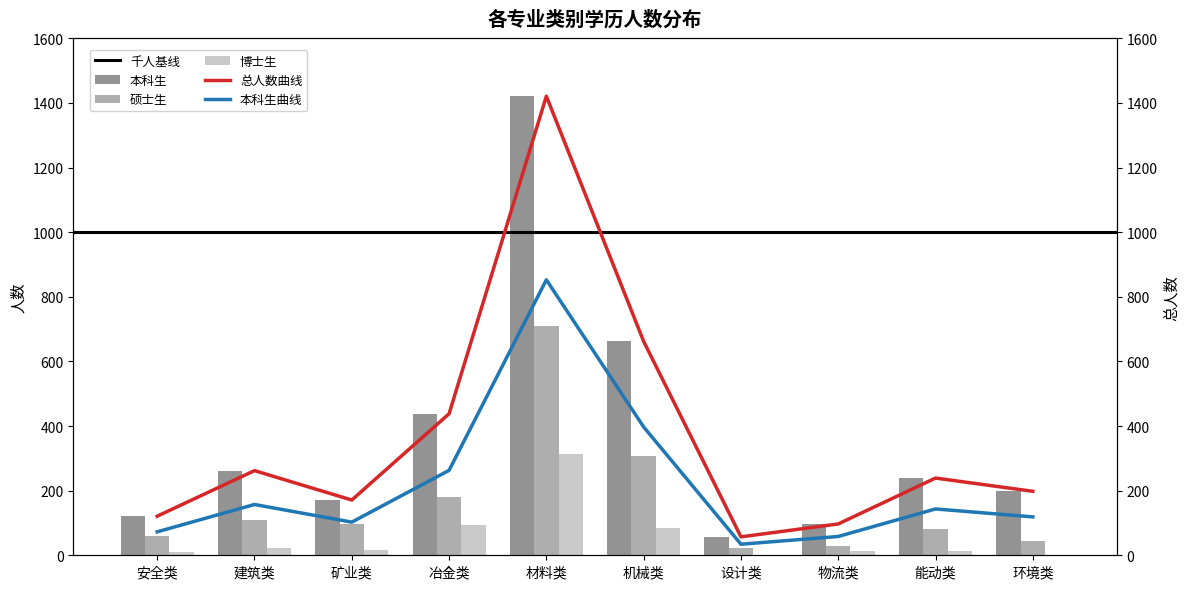

What is the sum of the 本科生 values at 矿业类 and 冶金类?

609